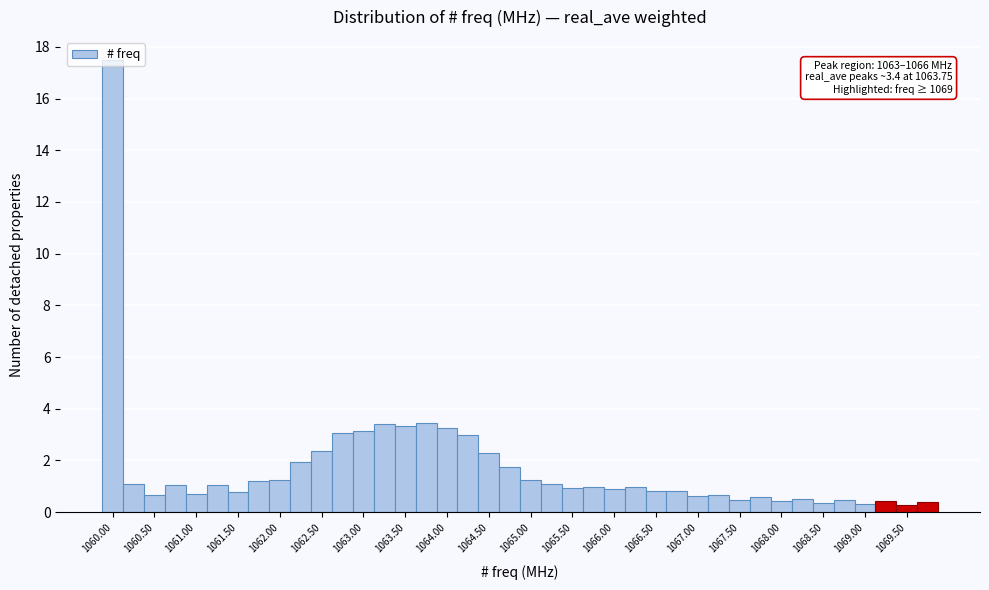

Over which range of the x-axis is the bar tallest?

1059.875 to 1060.125